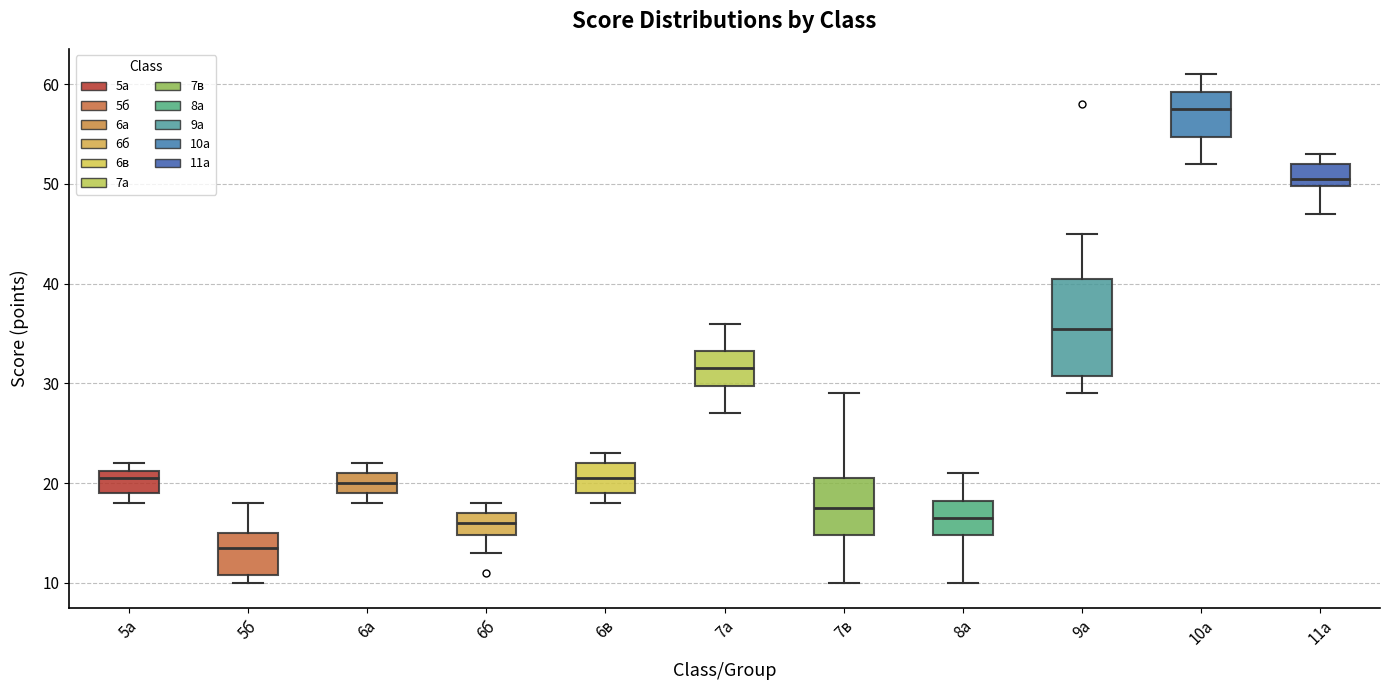

Which box's median line is the lowest?

5б